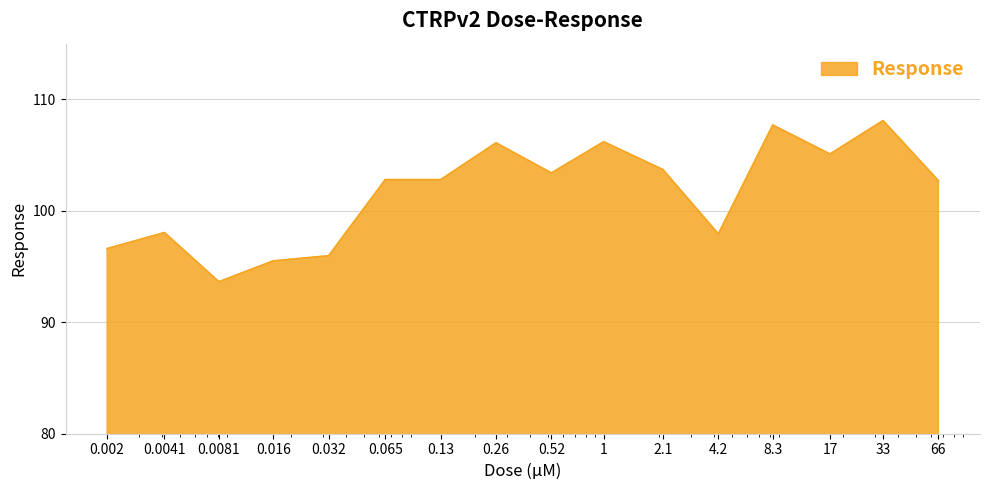

What is the smallest value displayed?

93.6